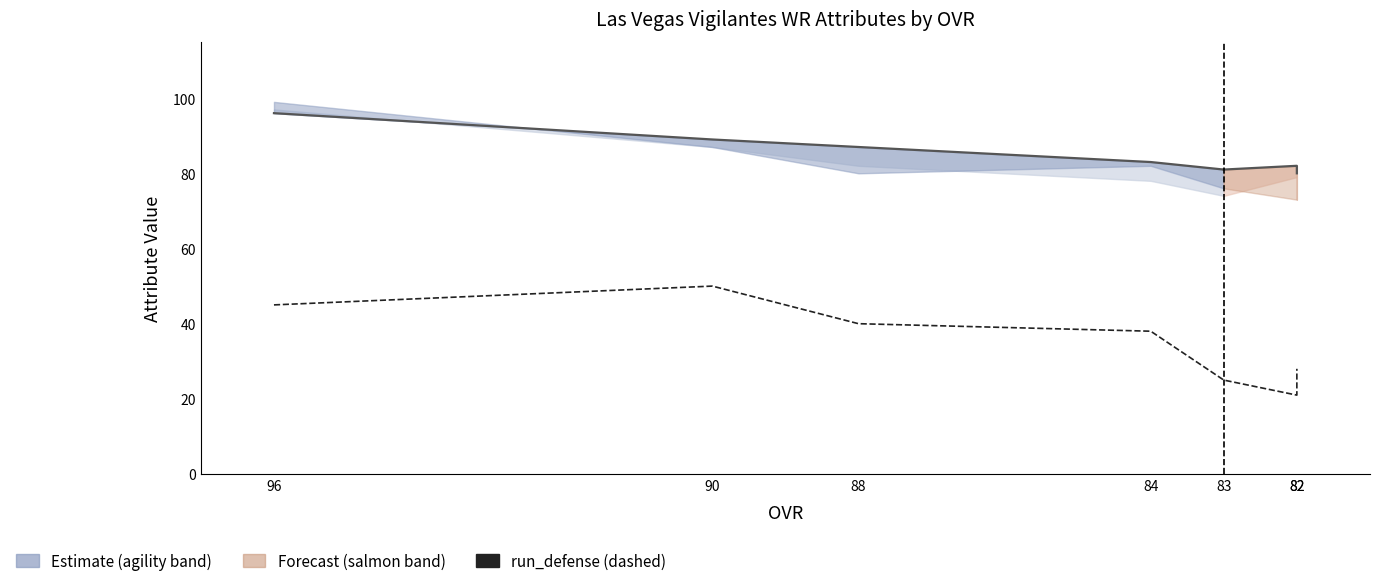

What is the highest value of the run_defense series?

50